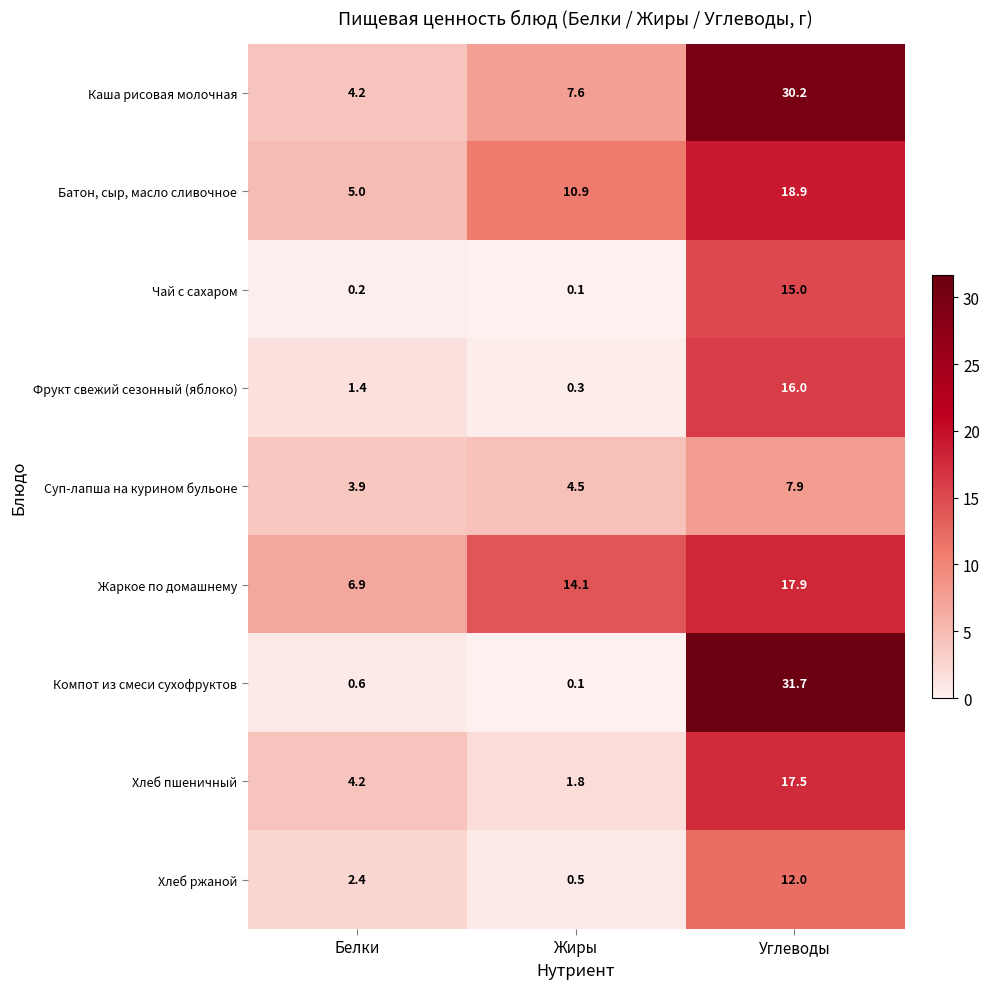

The value of Хлеб пшеничный at Углеводы is 17.5. True or false?

True